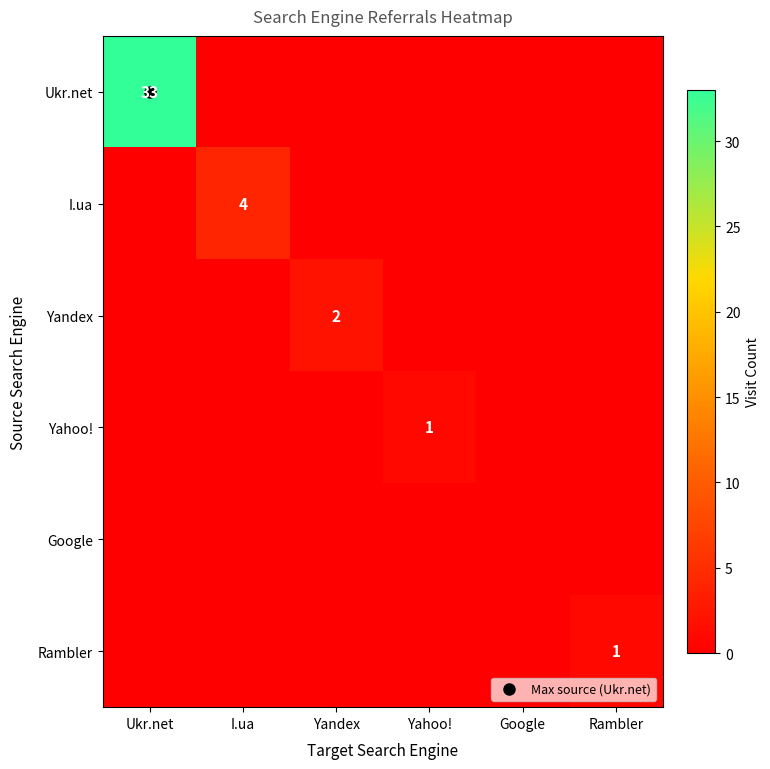

Rank the series by their maximum value, from lowest to highest.

Google, Yahoo!, Rambler, Yandex, I.ua, Ukr.net